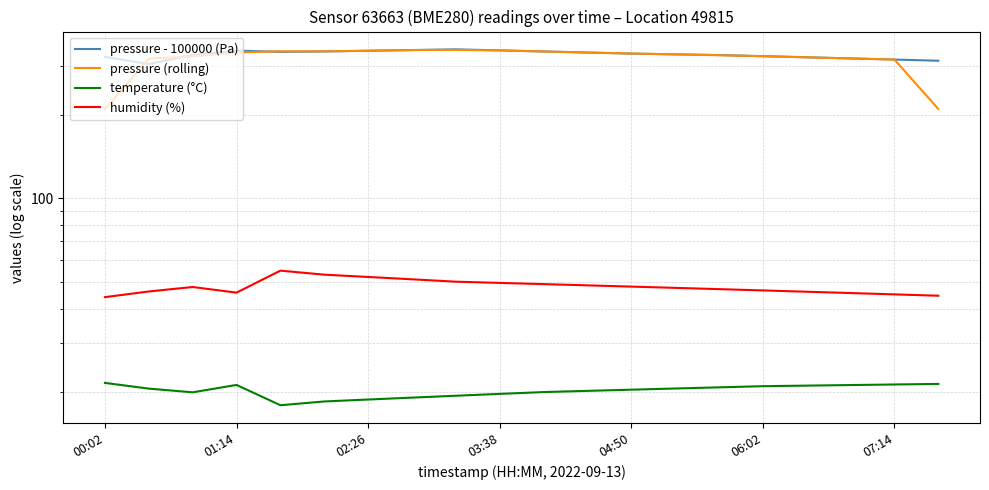

At how many categories does at least one series exceed 196?

20